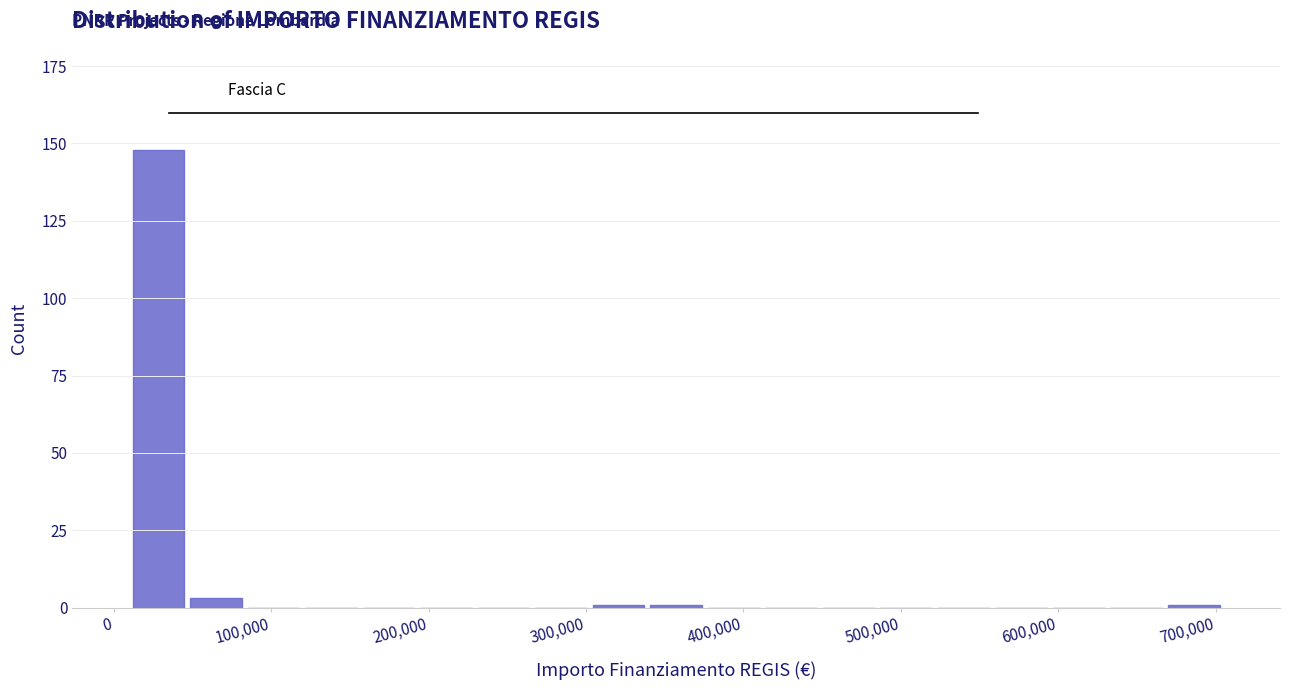

Read against the x-axis, roughly where is the centre of the tallest bar?

30000